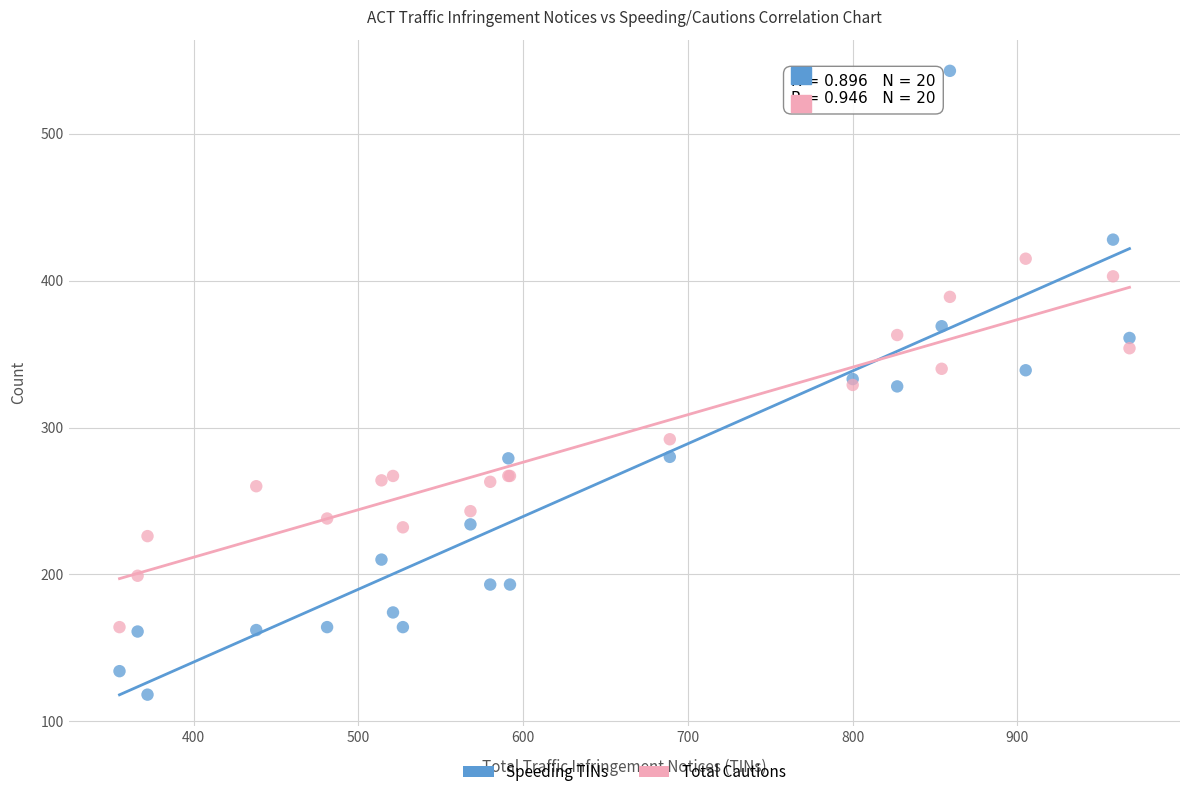

Which series contains the highest Y value?

Speeding TINs